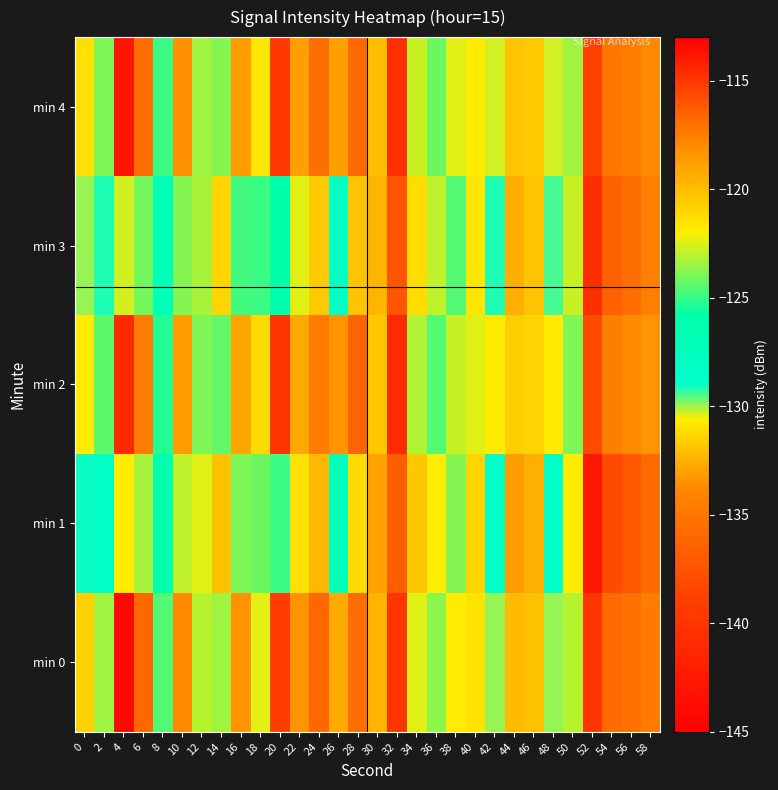

Which series has the largest range (max minus min)?

min 0